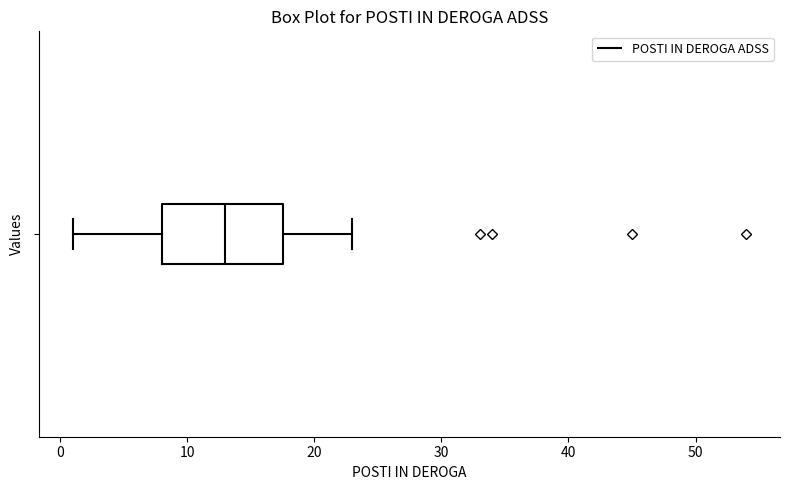

Where is the left edge of the box on the x-axis? The values are not printed on the chart, so give them approximately, as read against the axis.

8